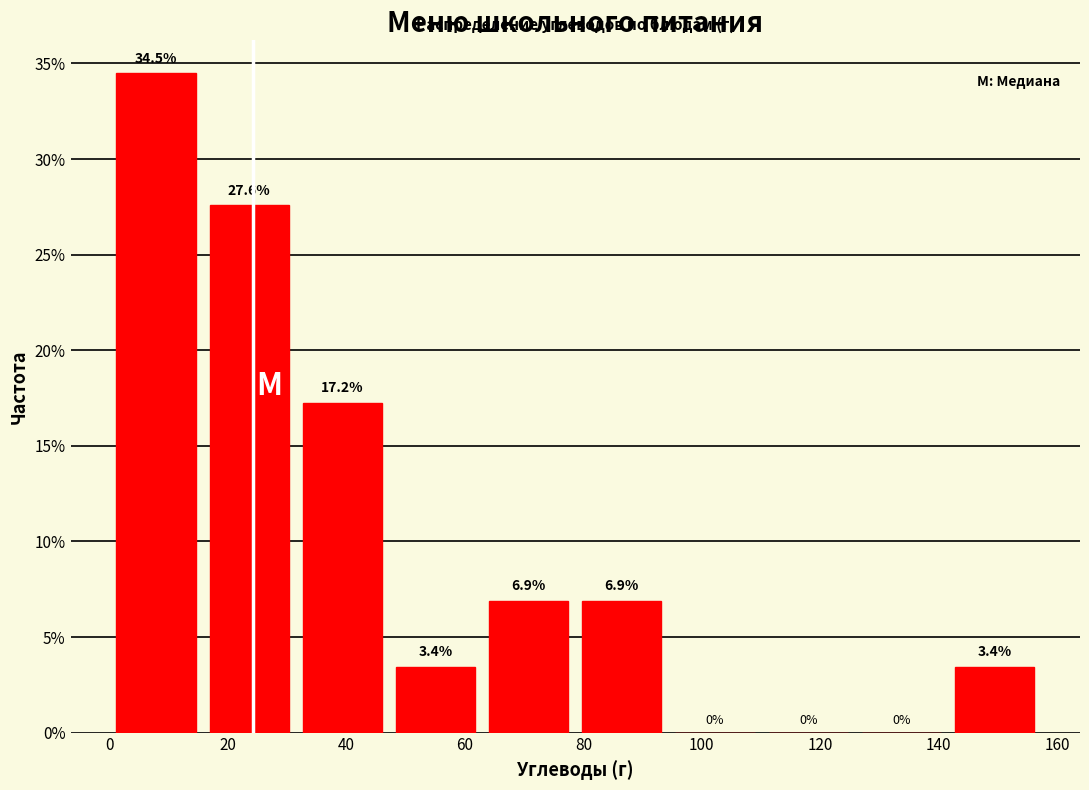

What is the height of the bar covering 16 to 32 on the x-axis? The bar edges are not printed on the chart, so give them approximately, as read against the axis.

27.6